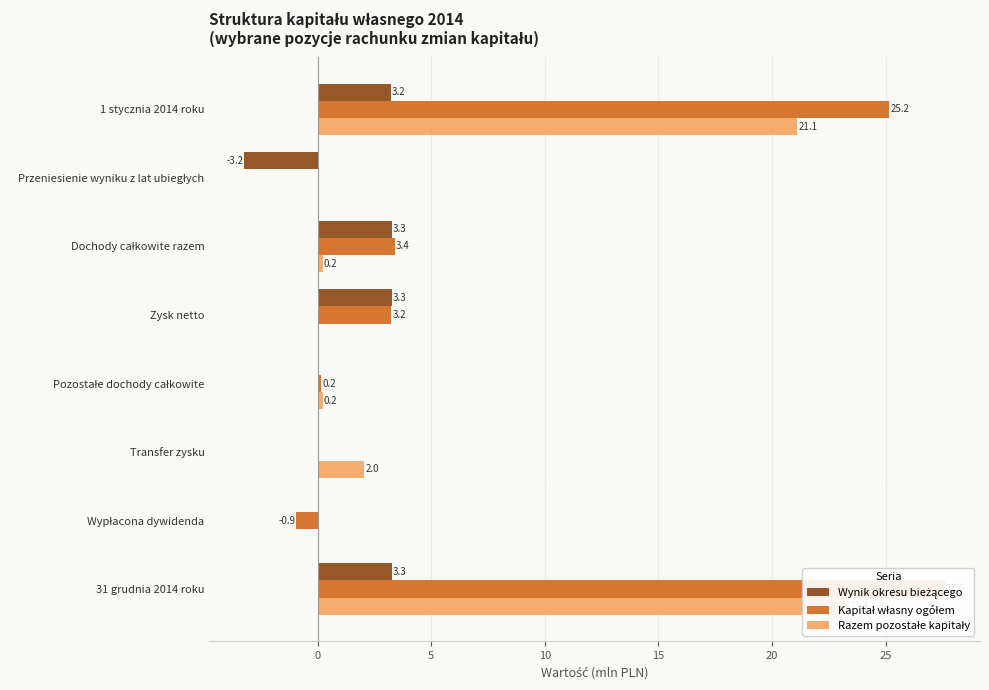

What is the value of the Kapitał własny ogółem bar at the 7th from the left?

-0.9